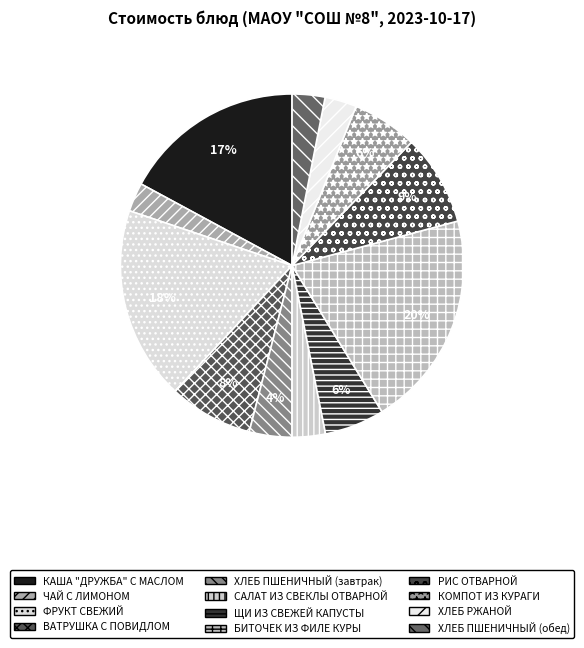

How many segments does this pie chart have?

12